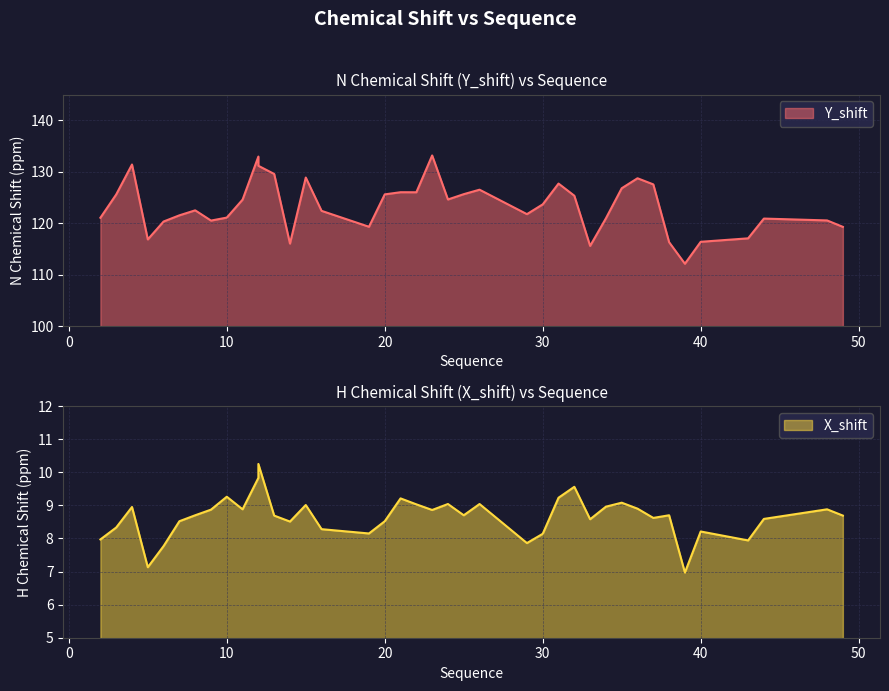

The X_shift series shows 3.4 at 13. True or false?

False